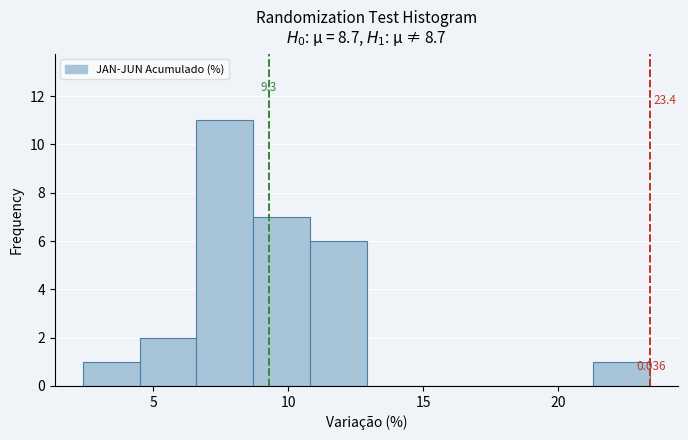

Over which range of the x-axis is the bar tallest?

6.6 to 8.7